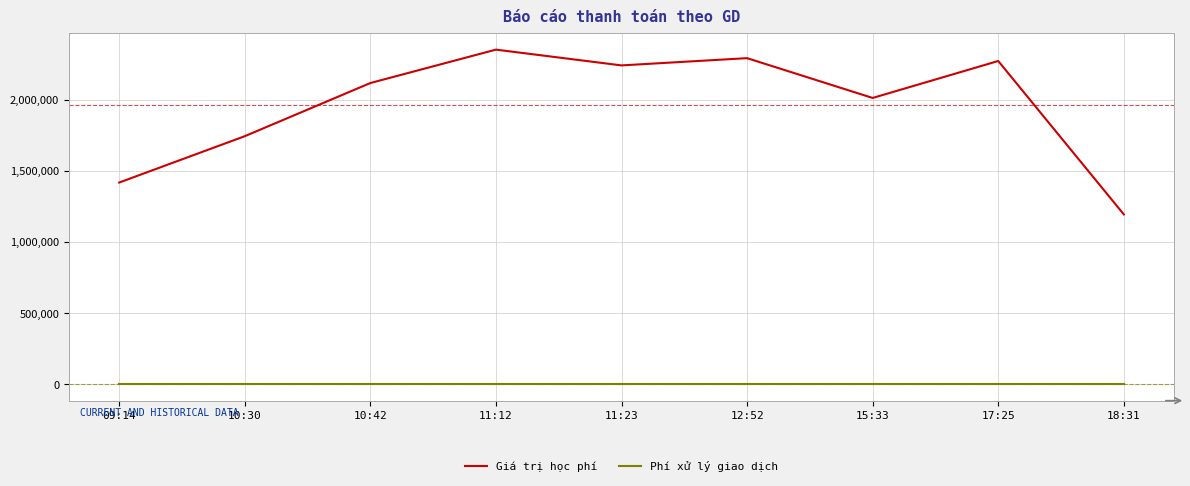

What is the difference between the maximum and minimum values in the Giá trị học phí series?

1159000